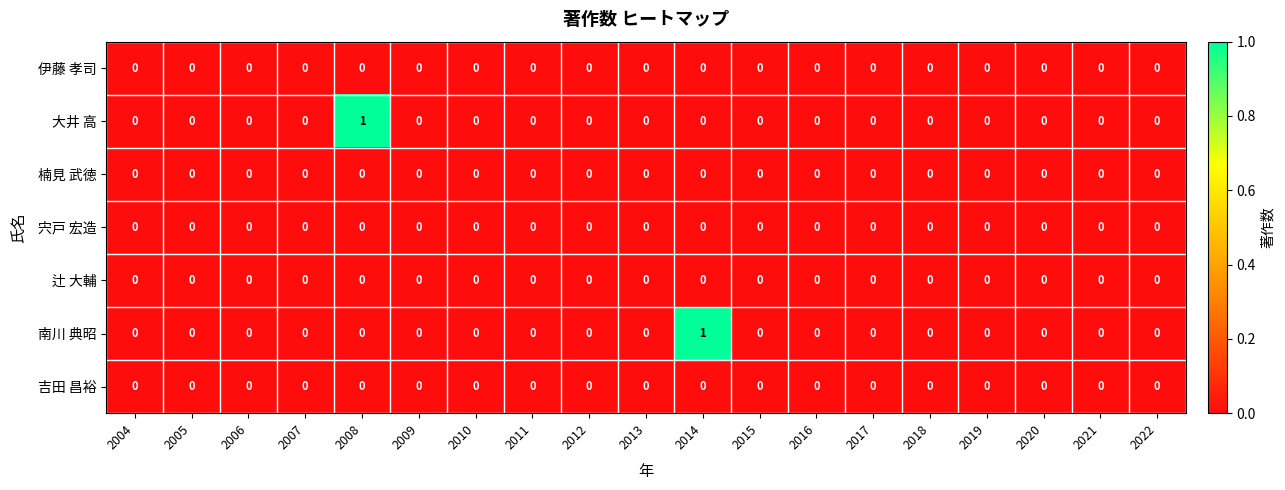

How many 大井 高 values are between 0 and 1?

19